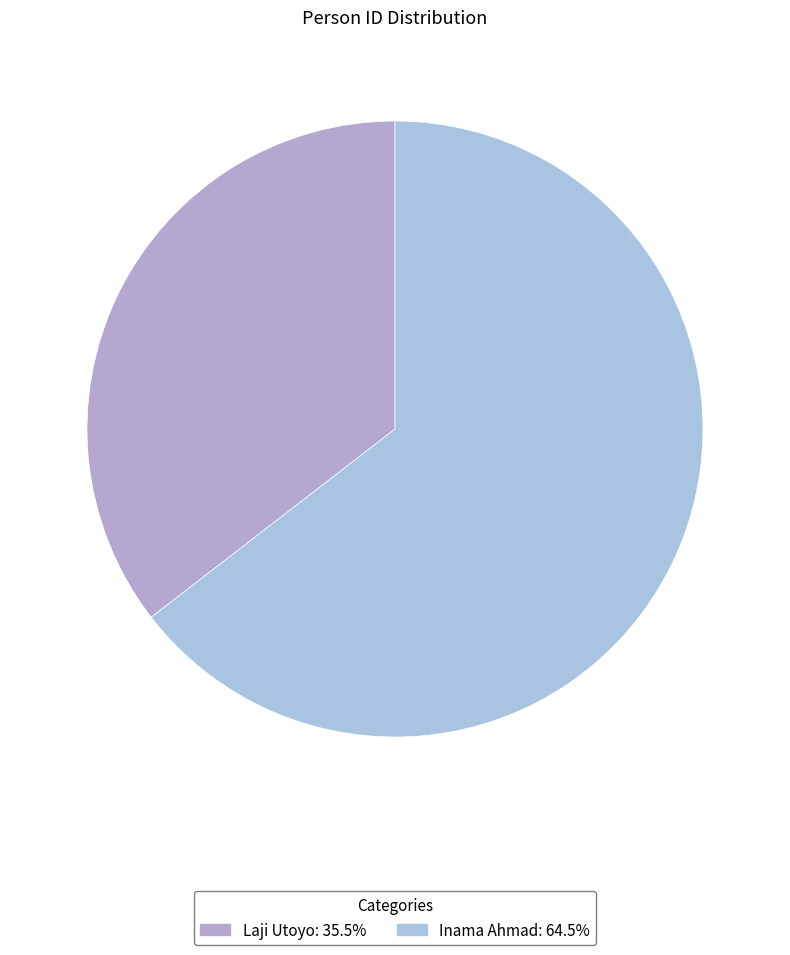

To the nearest percent, what is the difference between the Laji Utoyo and Inama Ahmad slice percentages?

29%